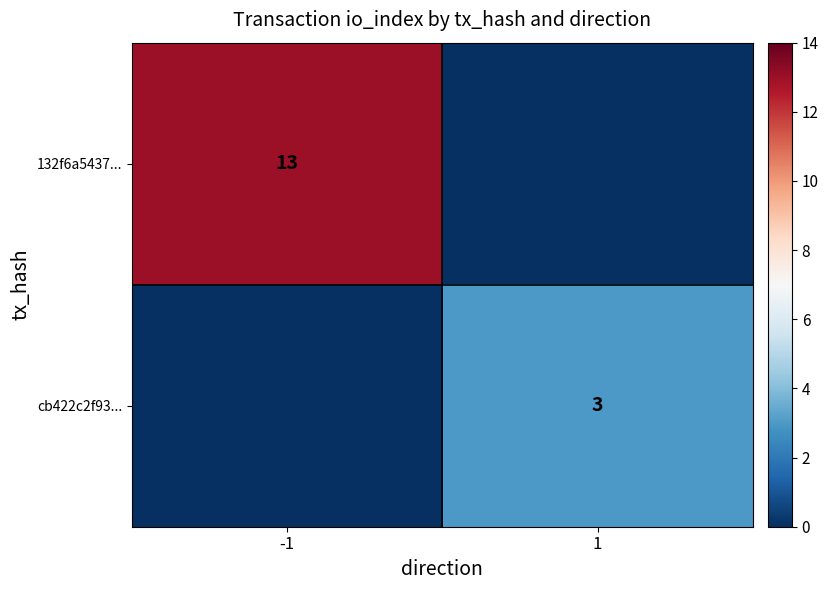

At which category does the chart reach its peak across all series?

-1